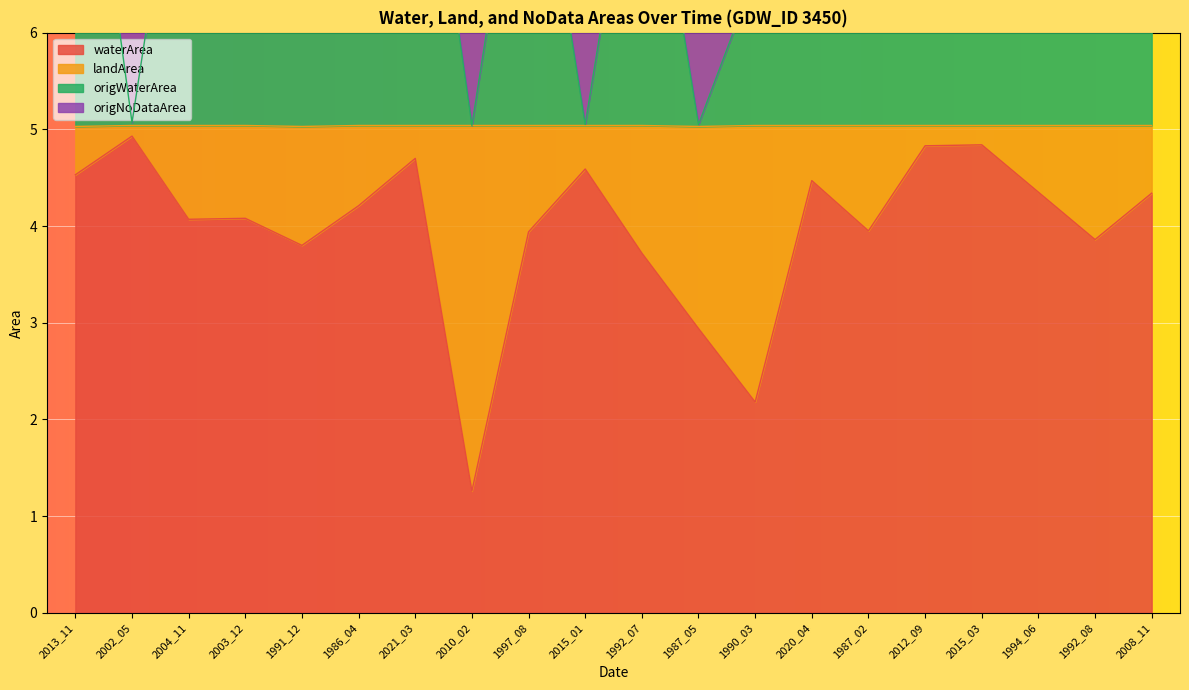

True or false: waterArea has a value of 6.1 at 1986_04.

False